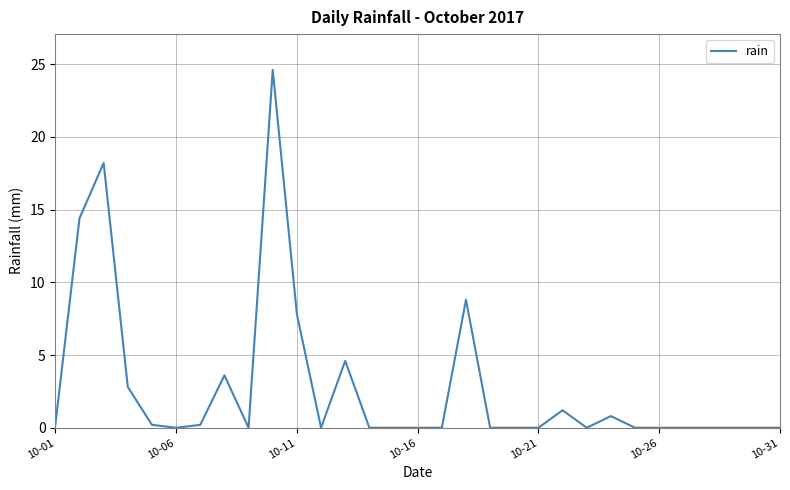

What is the difference between the maximum and minimum values?

24.6